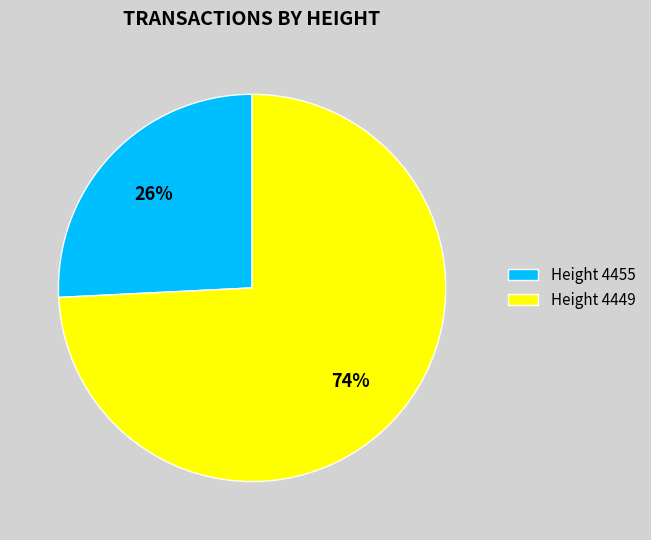

To the nearest percent, what is the combined percentage of Height 4449 and Height 4455?

100%